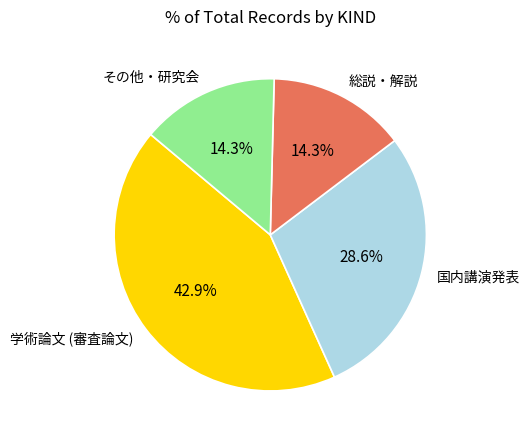

Is その他・研究会 the majority of the pie?

No